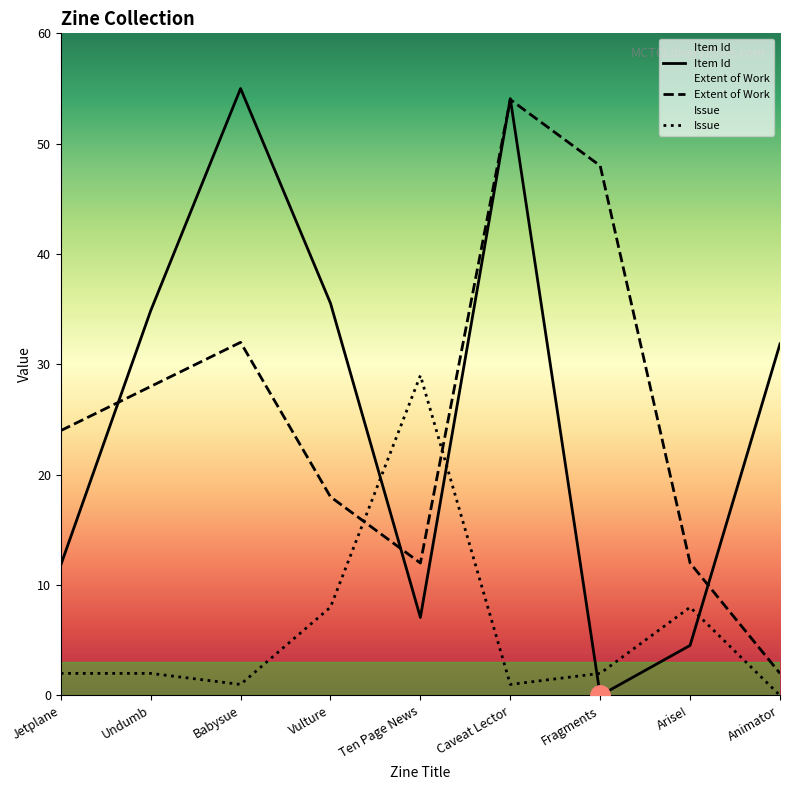

Rank the categories by Extent of Work value from highest to lowest.

Caveat Lector, Fragments, Babysue, Undumb, Jetplane, Vulture, Ten Page News, Arise!, Animator